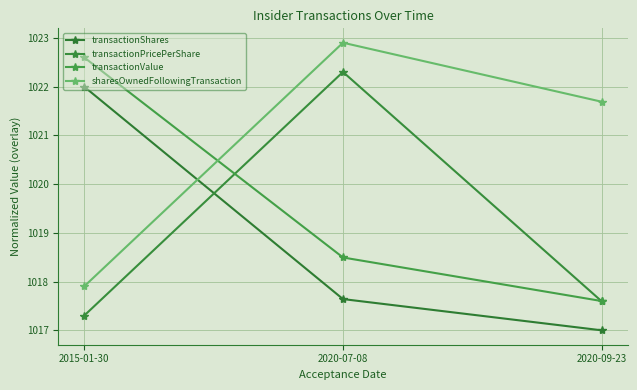

Is the value of transactionValue at 2020-07-08 greater than the value of sharesOwnedFollowingTransaction at 2015-01-30?

Yes